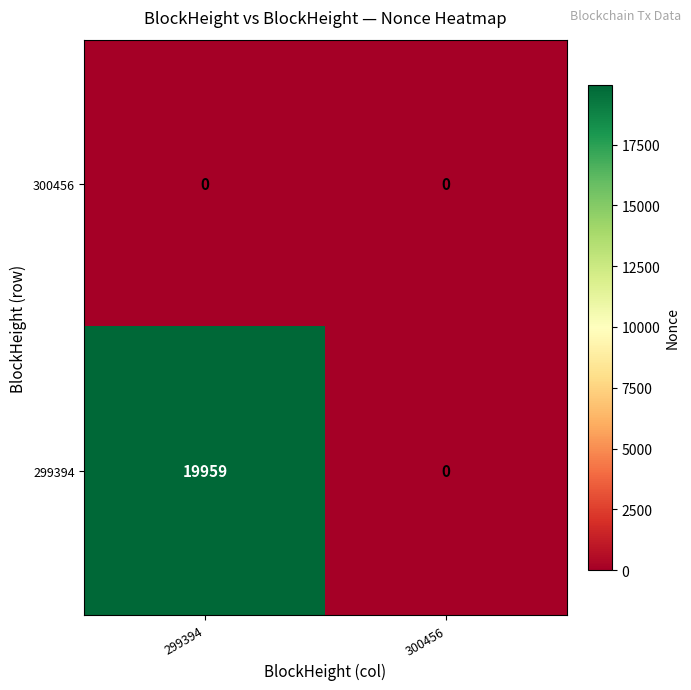

Reading left to right, extract all data points from this chart.

300456: 0	0
299394: 19959	0